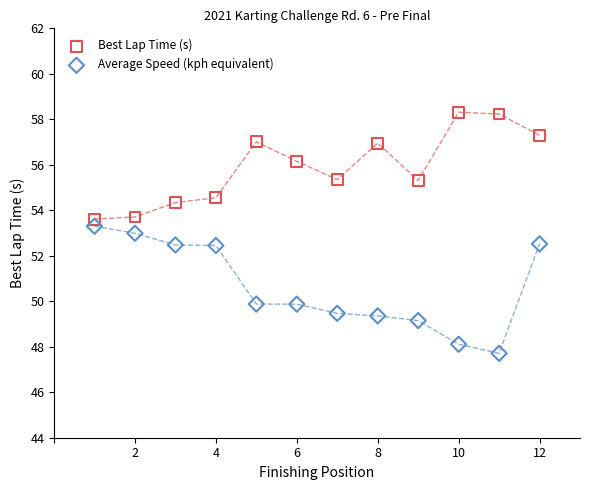

Which series reaches the maximum Y coordinate?

Best Lap Time (s)